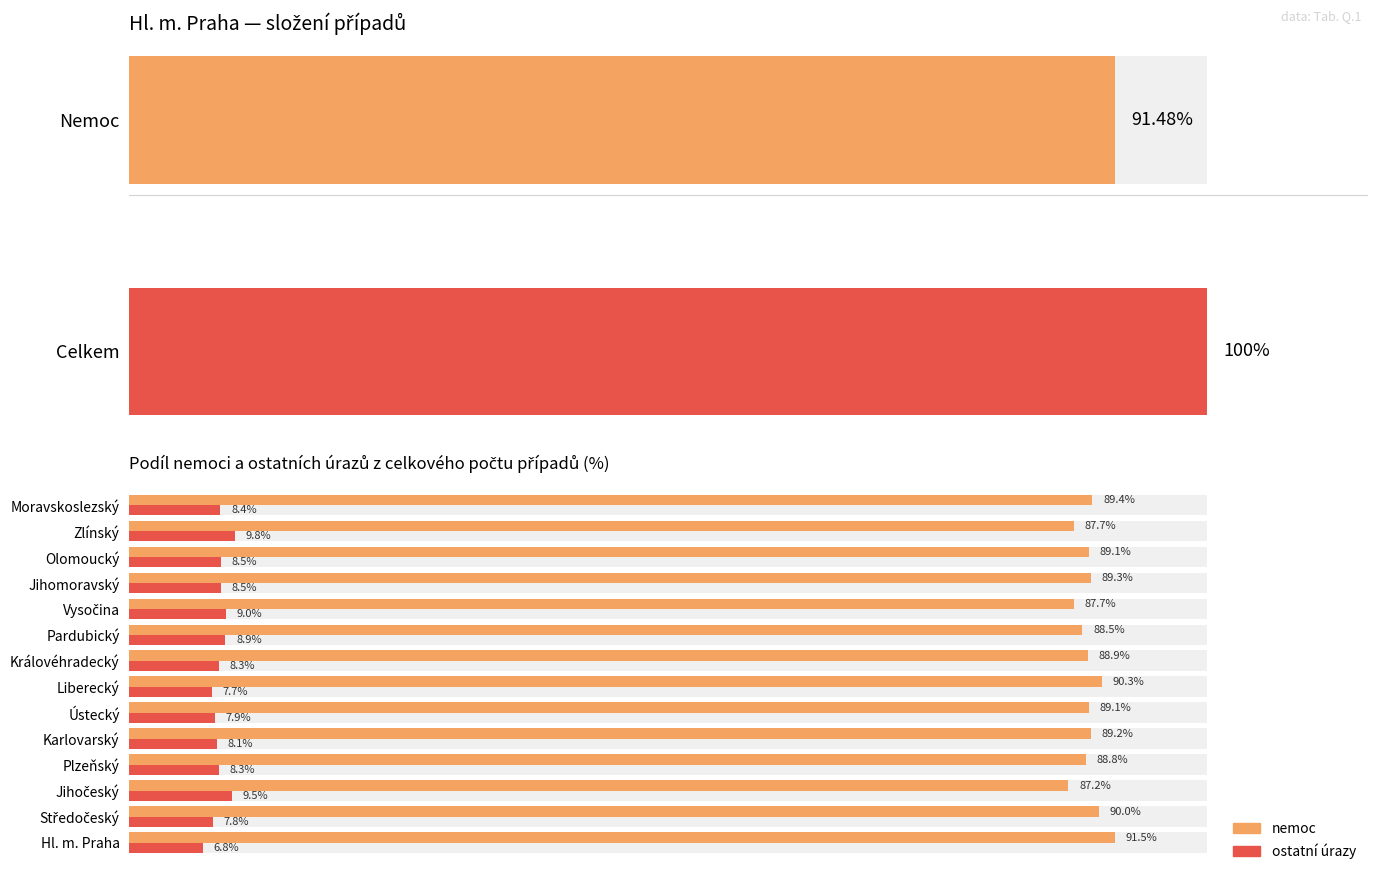

What is the total value across all series at Hl. m. Praha?

98.3